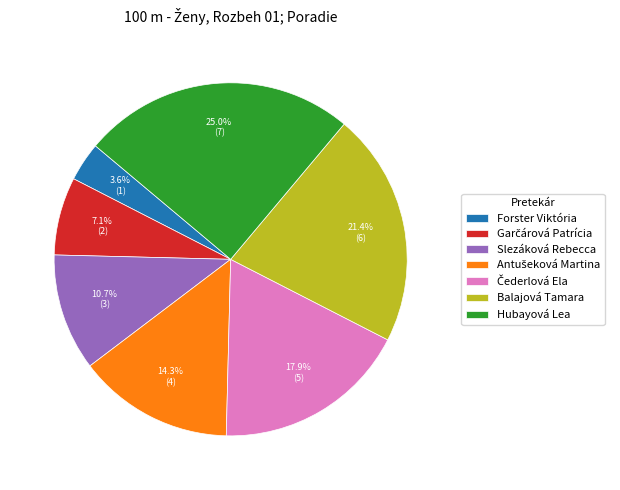

Is Balajová Tamara the majority of the pie?

No